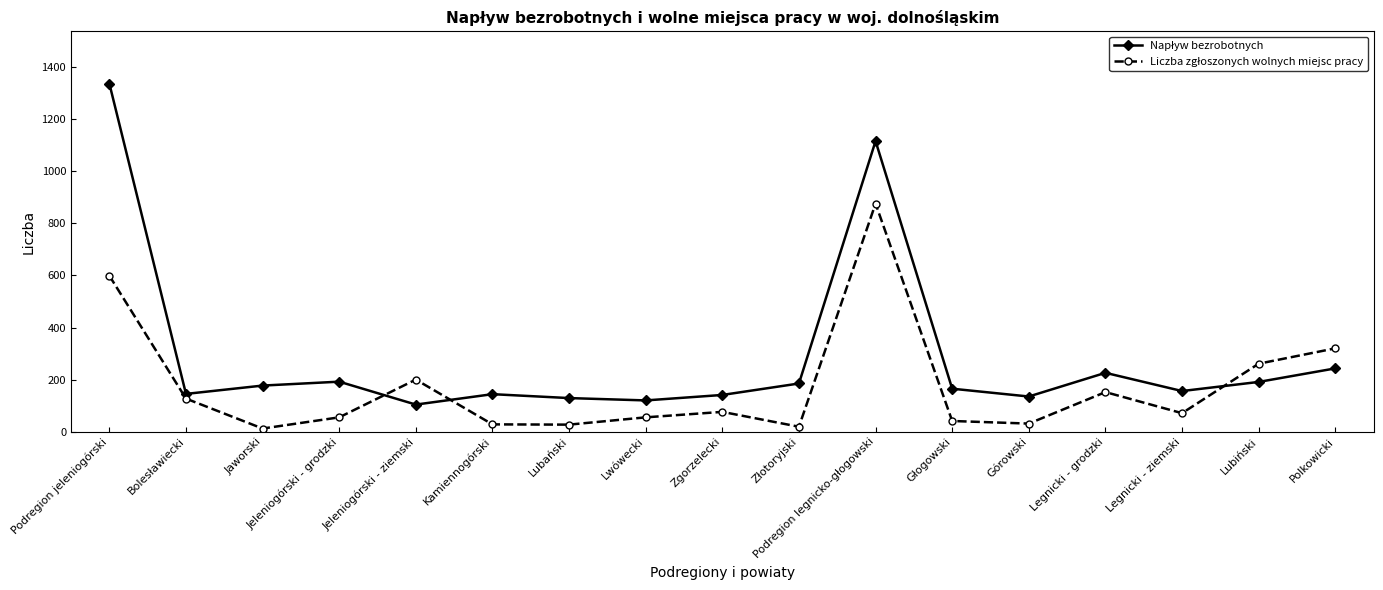

What is the label of the 2nd point from the right?

Lubiński